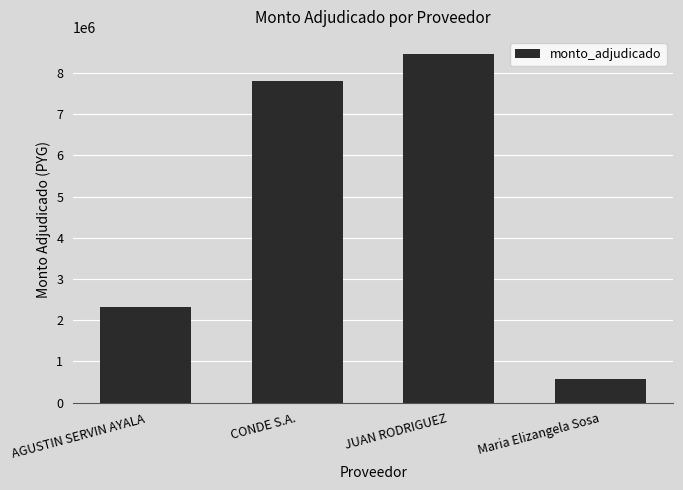

Count the number of data series in this chart.

1